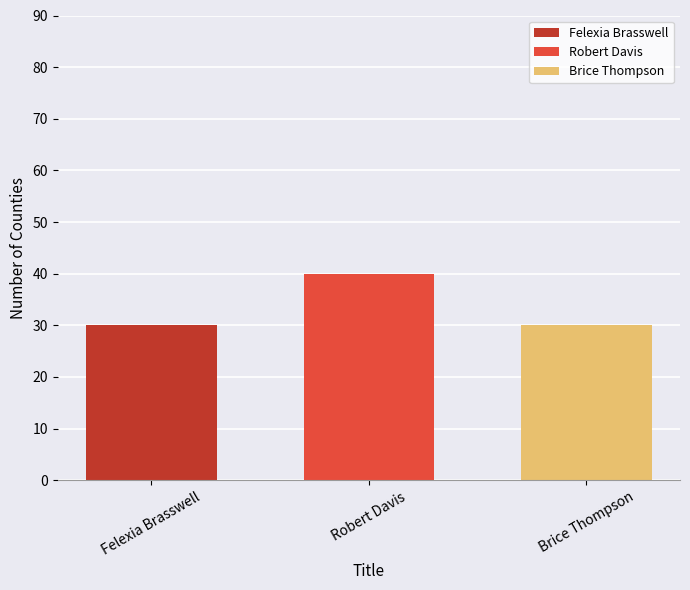

What is the greatest value displayed?

40